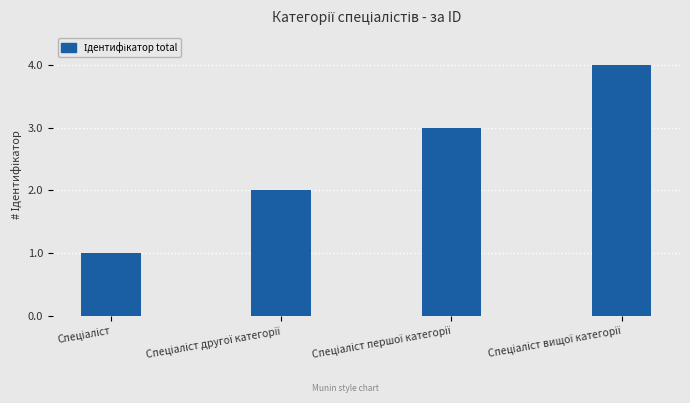

What is the greatest value displayed?

4